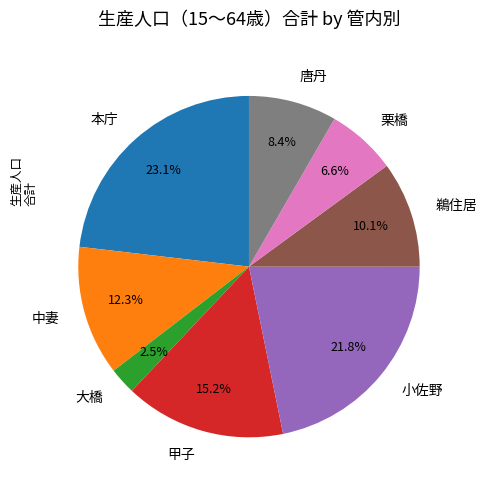

Which has a higher value, 甲子 or 小佐野?

小佐野